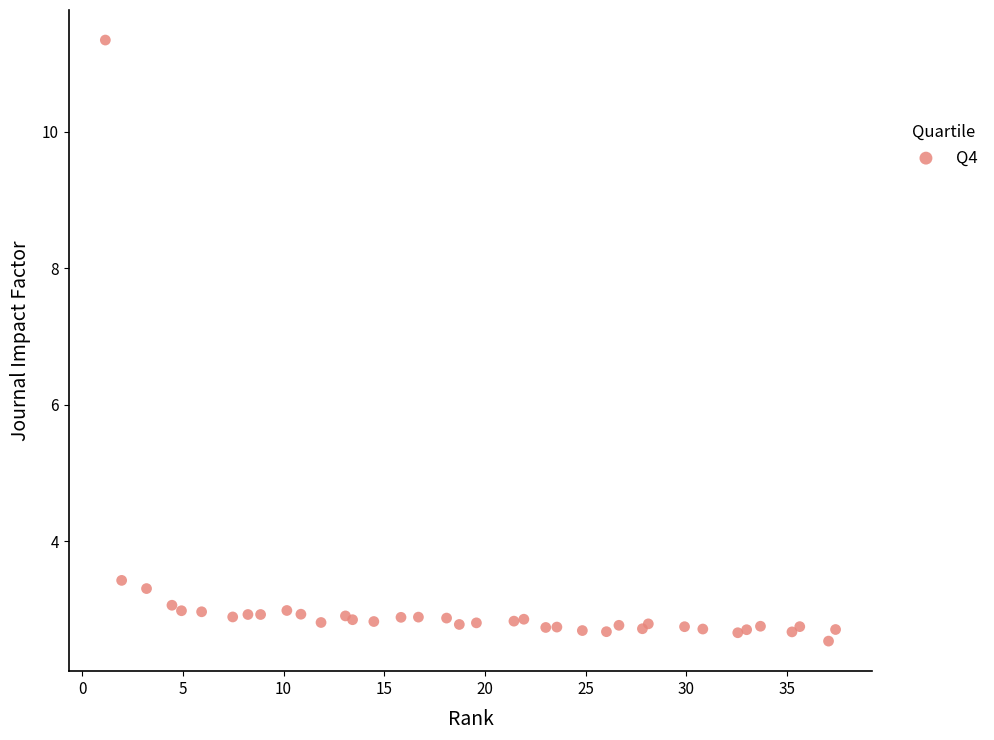

What Y value in the scatter plot is closest to 6?

3.4